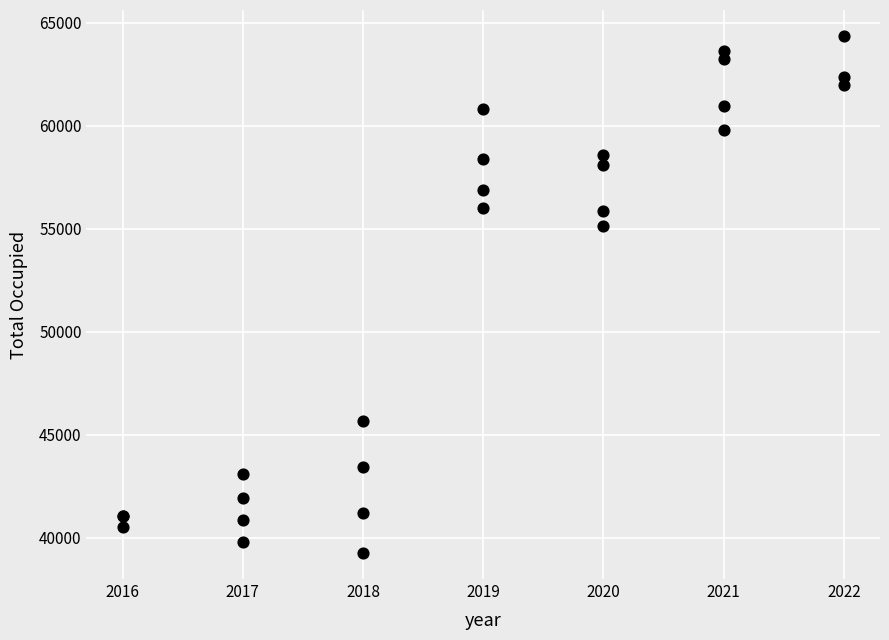

What Y value in the scatter plot is closest to 51808?

55129